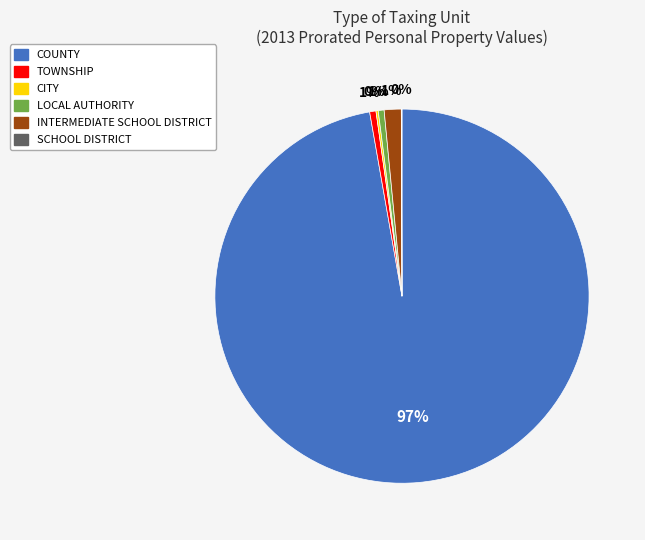

Does any single category account for the majority?

Yes